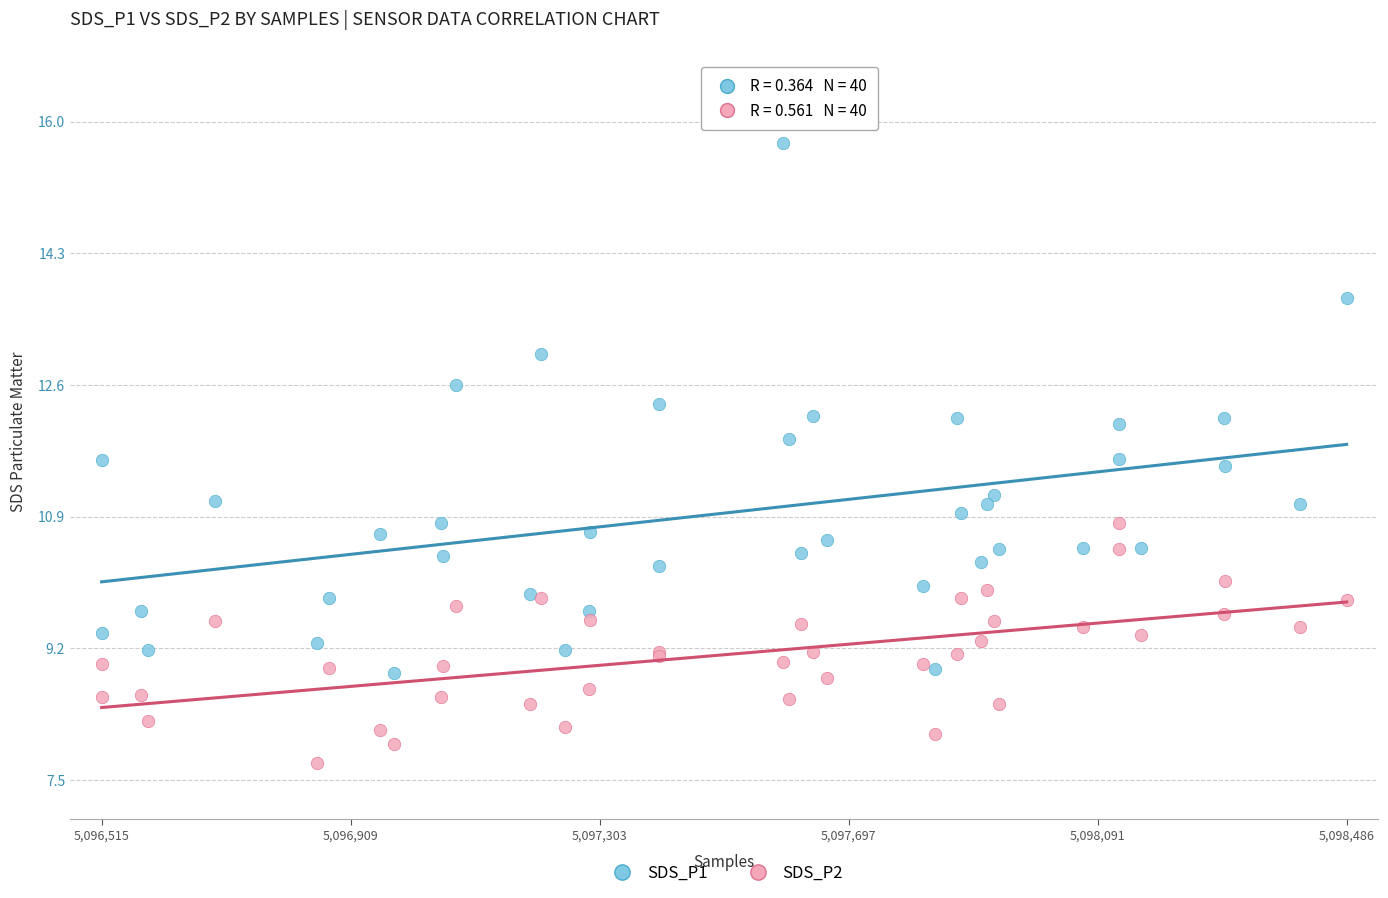

Which series contains the highest Y value?

SDS_P1